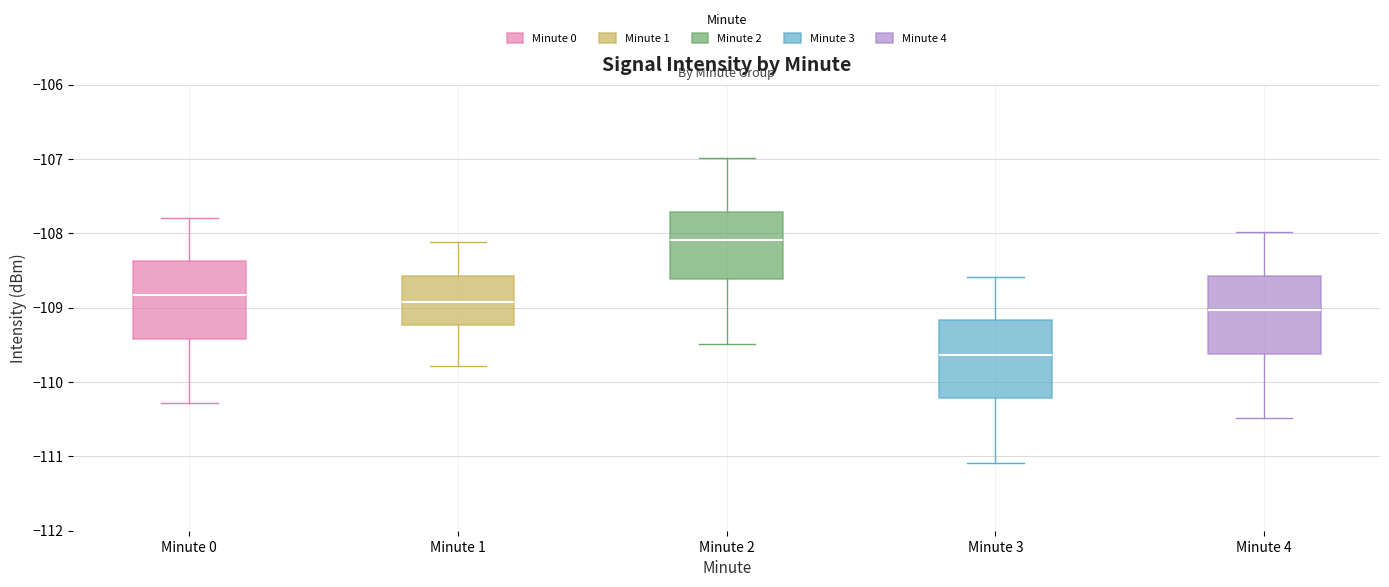

Reading left to right, read every box against the y-axis: the position of its median line, the range the box covers, and the ends of its whiskers. The values are not printed on the chart, so give them approximately, as read against the axis.

Minute 0: median -108.8, box -109.4 to -108.4, whiskers -110.3 to -107.8
Minute 1: median -108.9, box -109.2 to -108.6, whiskers -109.8 to -108.1
Minute 2: median -108.1, box -108.6 to -107.7, whiskers -109.5 to -107.0
Minute 3: median -109.6, box -110.2 to -109.2, whiskers -111.1 to -108.6
Minute 4: median -109.0, box -109.6 to -108.6, whiskers -110.5 to -108.0